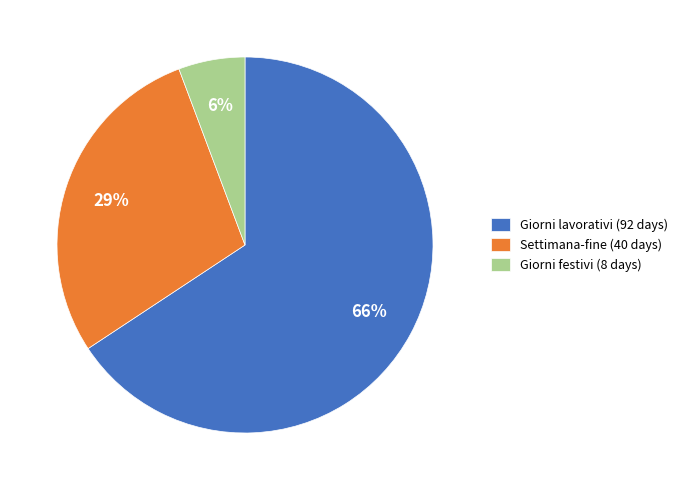

Is there any slice that represents more than half of the pie?

Yes